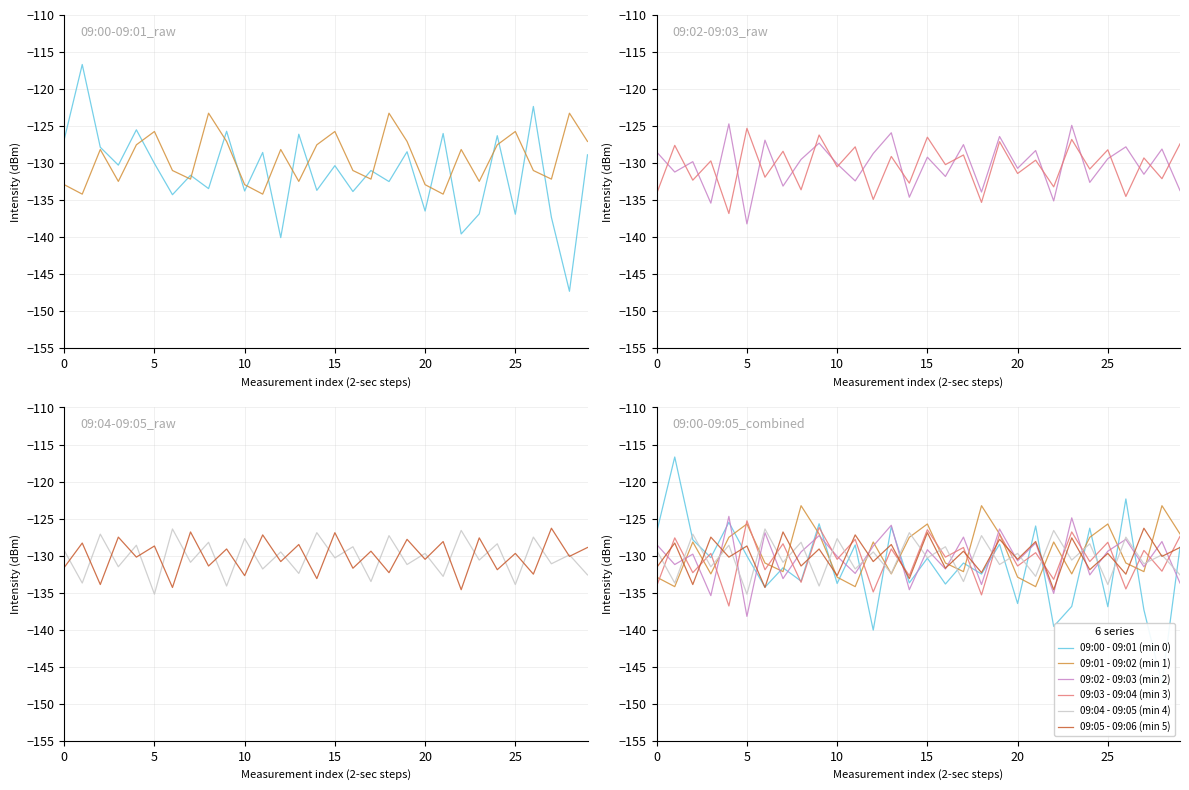

The value of 09:00 - 09:01 (min 0) at 23 is -136.9. True or false?

True